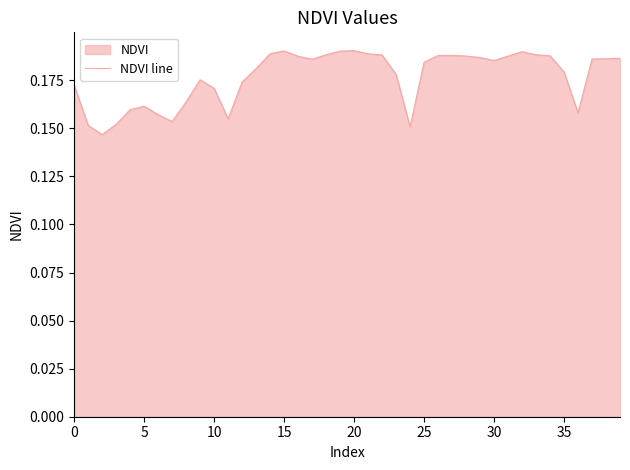

True or false: the data has more than 1 interior local peaks.

True